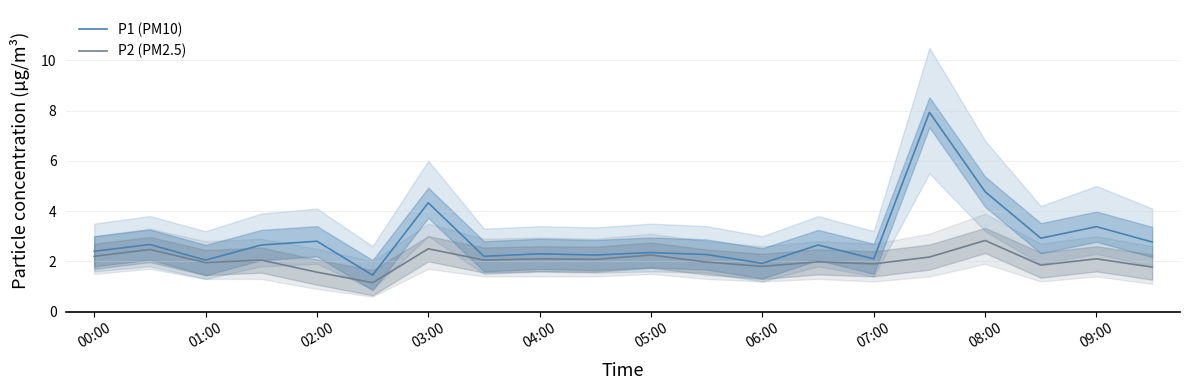

What is the highest value of the P2 (PM2.5) series?

2.8